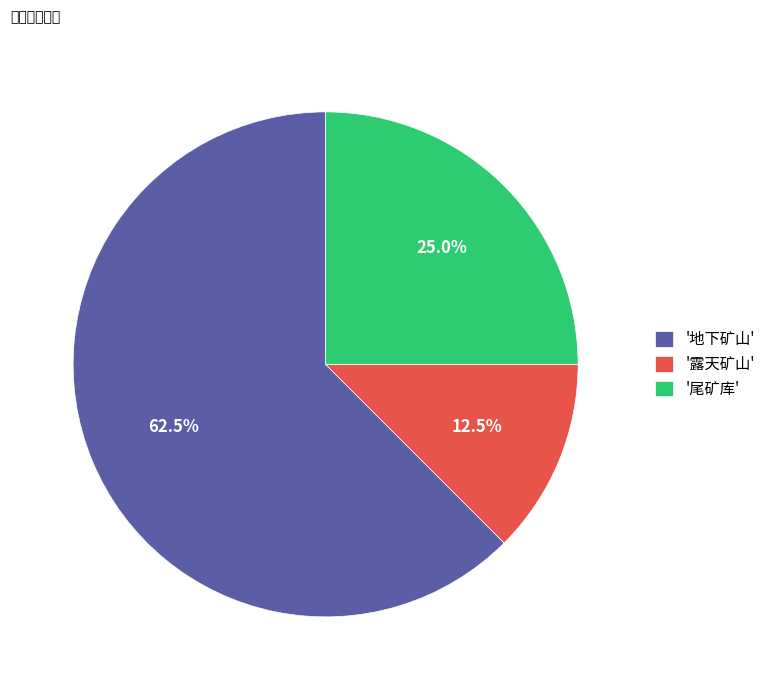

What is the ratio of the value at '地下矿山' to the value at '露天矿山'?

5.0